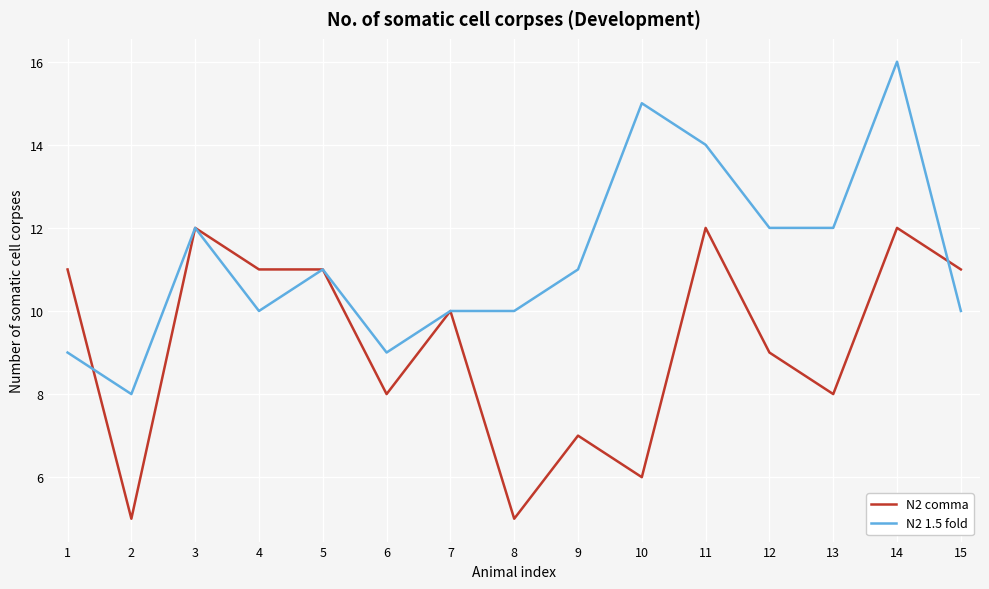

List the series in order of their overall mean, highest first.

N2 1.5 fold, N2 comma